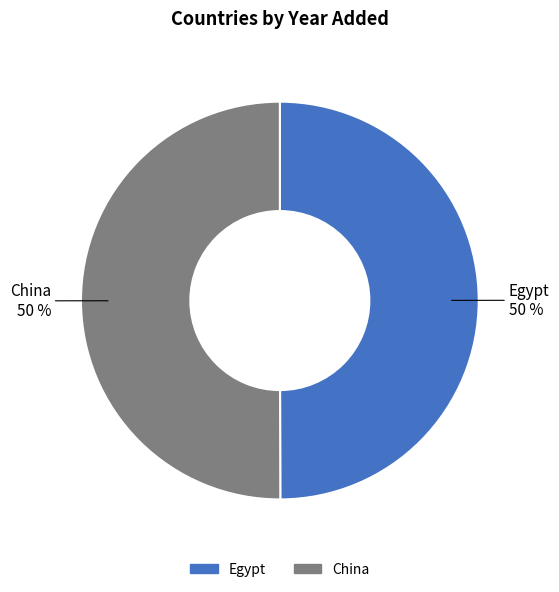

What percentage is the China slice, to the nearest percent?

50%